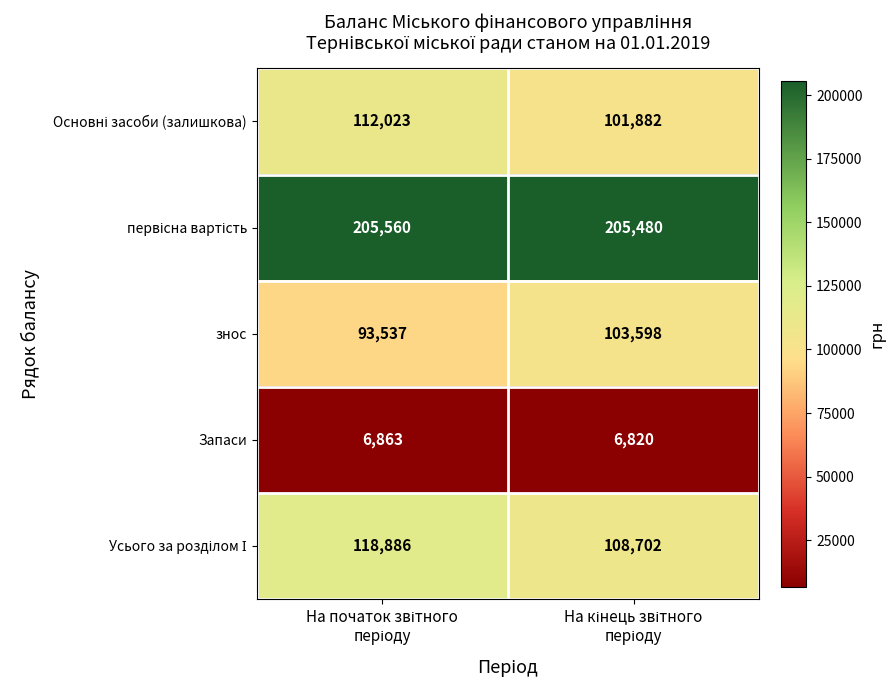

What is the average value of the знос series?

98568